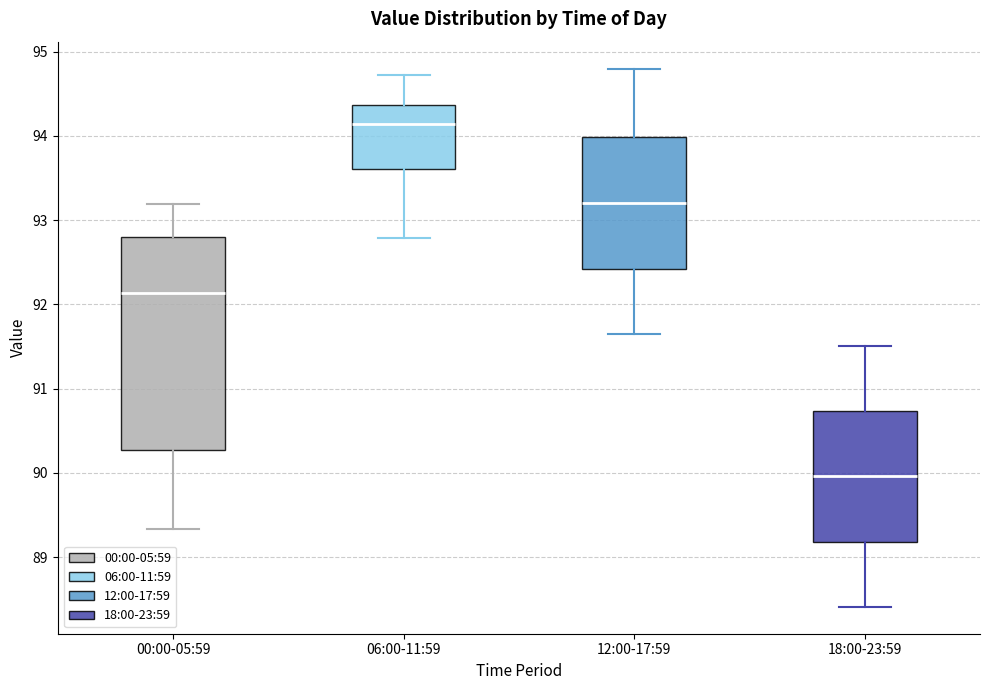

Which box's median line is the lowest?

18:00-23:59